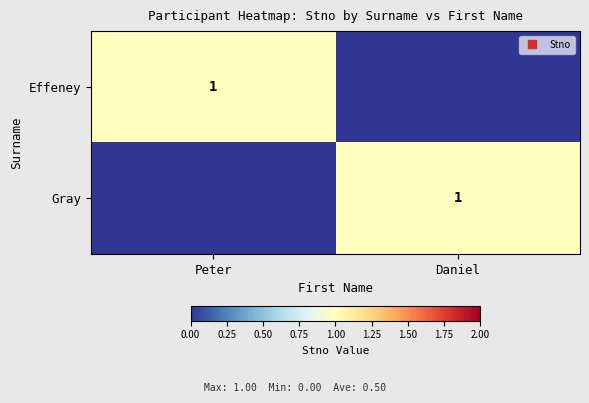

Is it true that Effeney equals 1 at Peter?

False